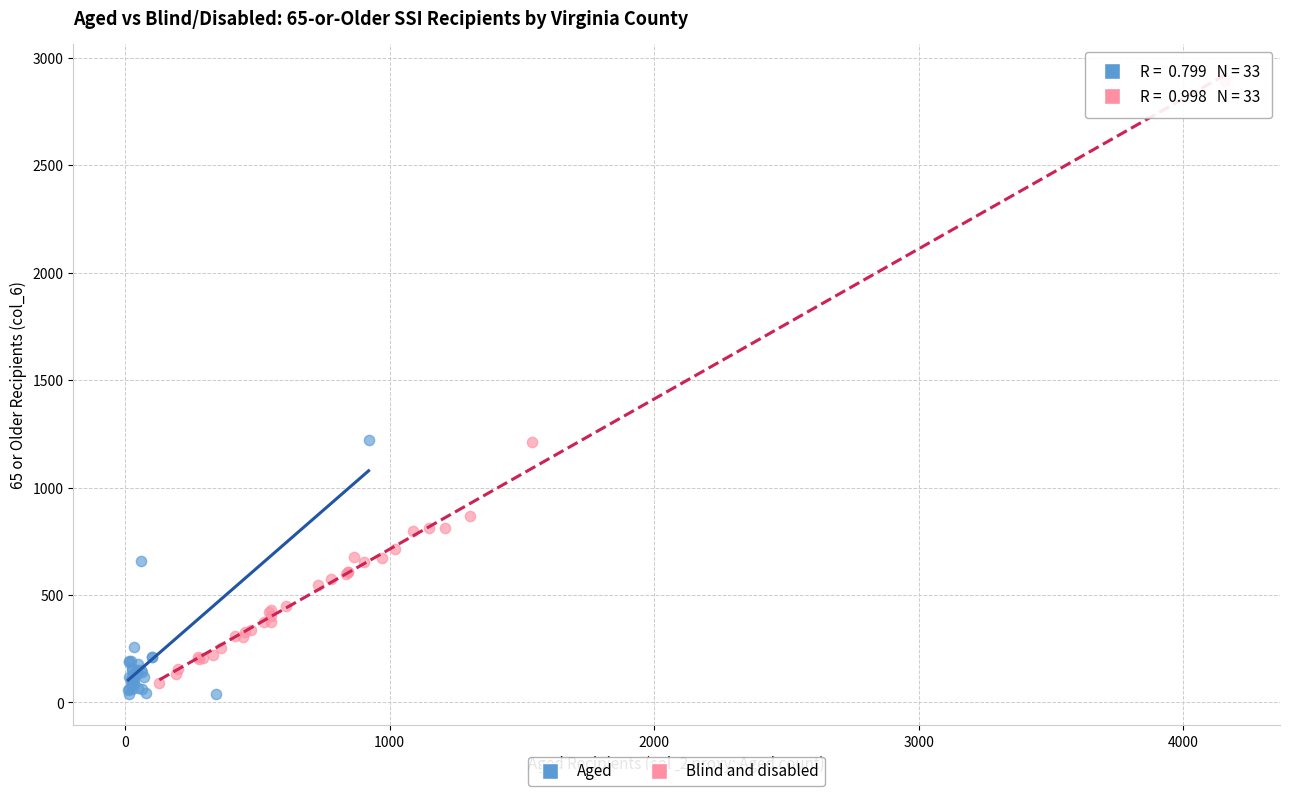

Which series reaches the maximum Y coordinate?

Blind and disabled